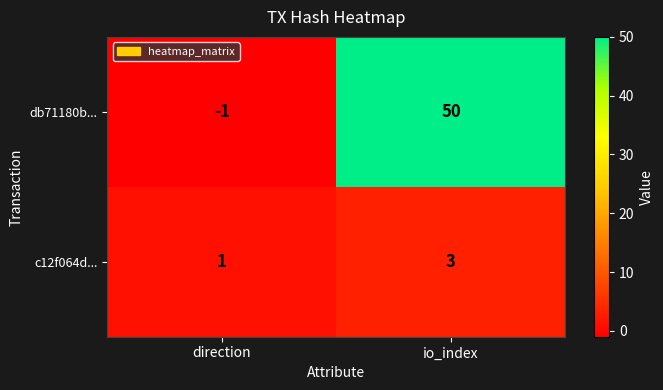

What is the maximum value shown in the chart?

50